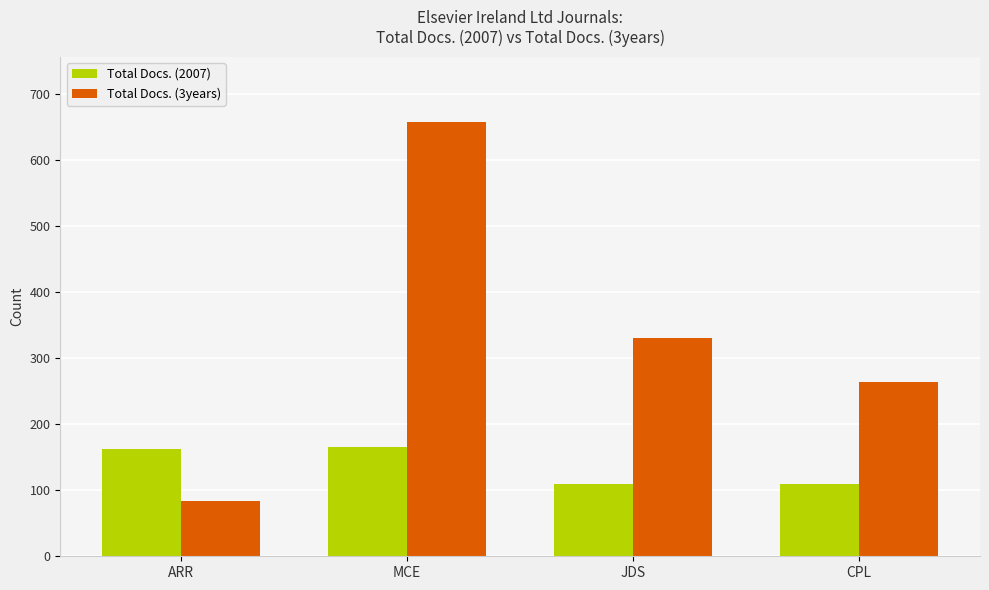

What is the sum of all Total Docs. (3years) values?

1336